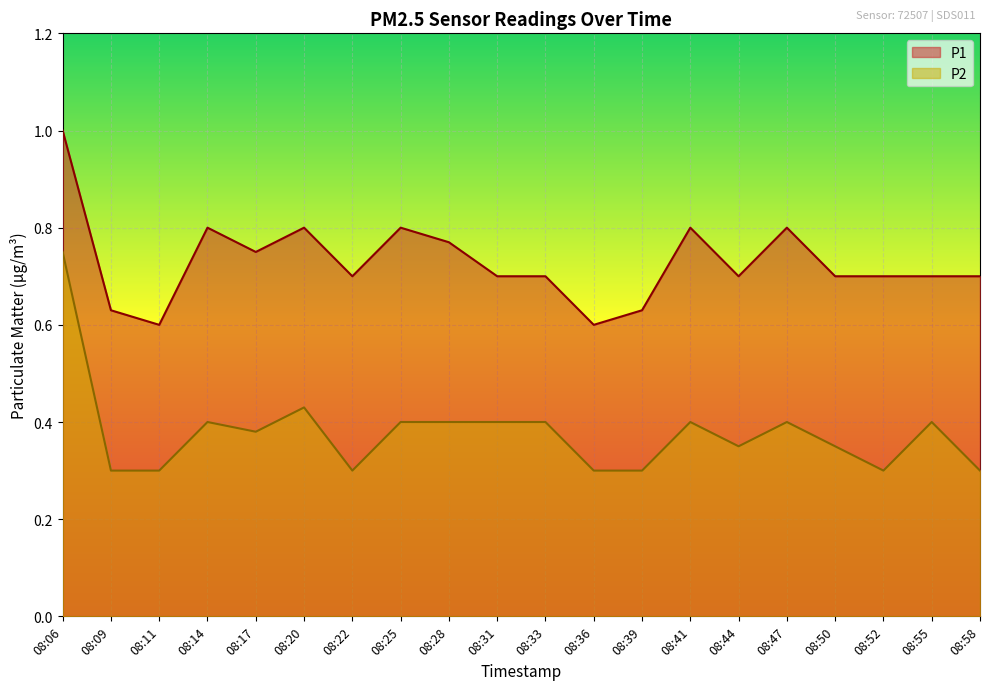

What is the total value across all series at 08:09?

0.9